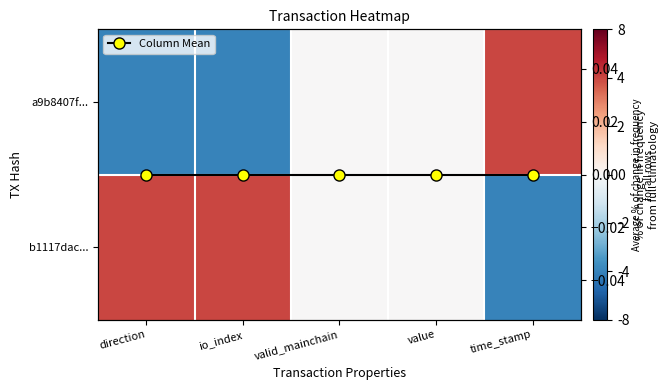

How many categories are shown in the chart?

5